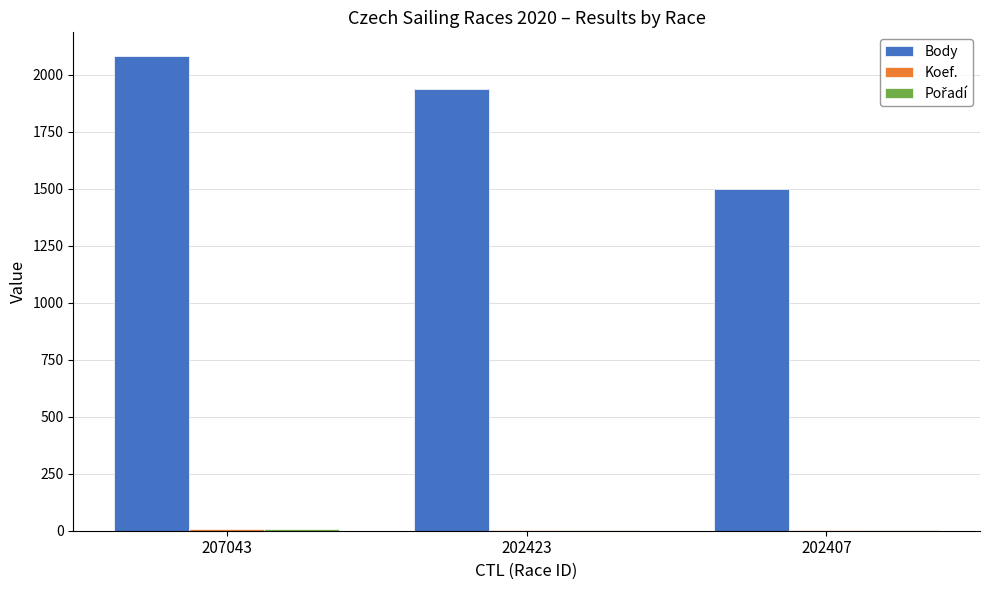

True or false: Body has a value of 2081 at 207043.

True